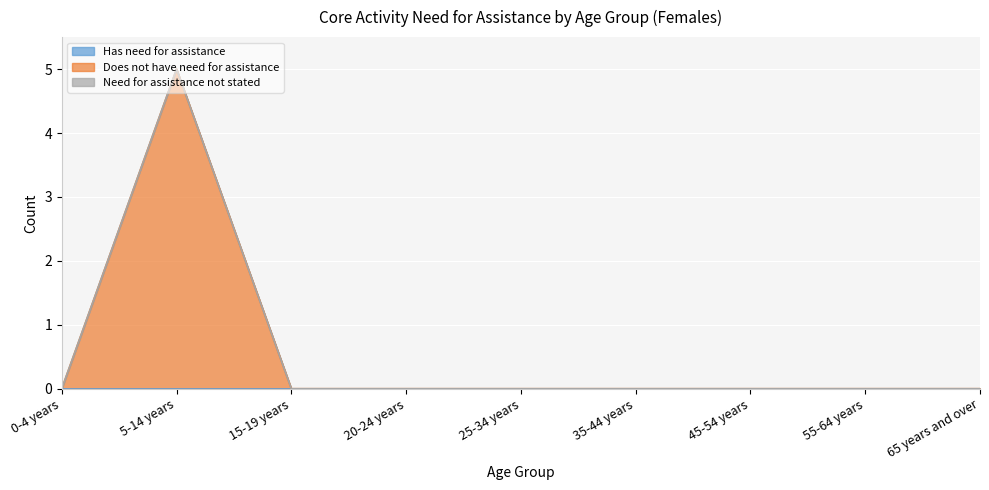

True or false: Does not have need for assistance and Has need for assistance intersect in this chart.

False